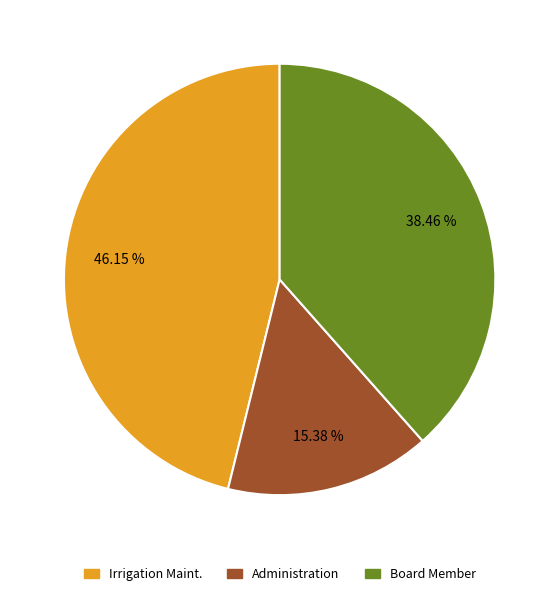

To the nearest percent, what is the difference between the largest and smallest slice percentages?

31%